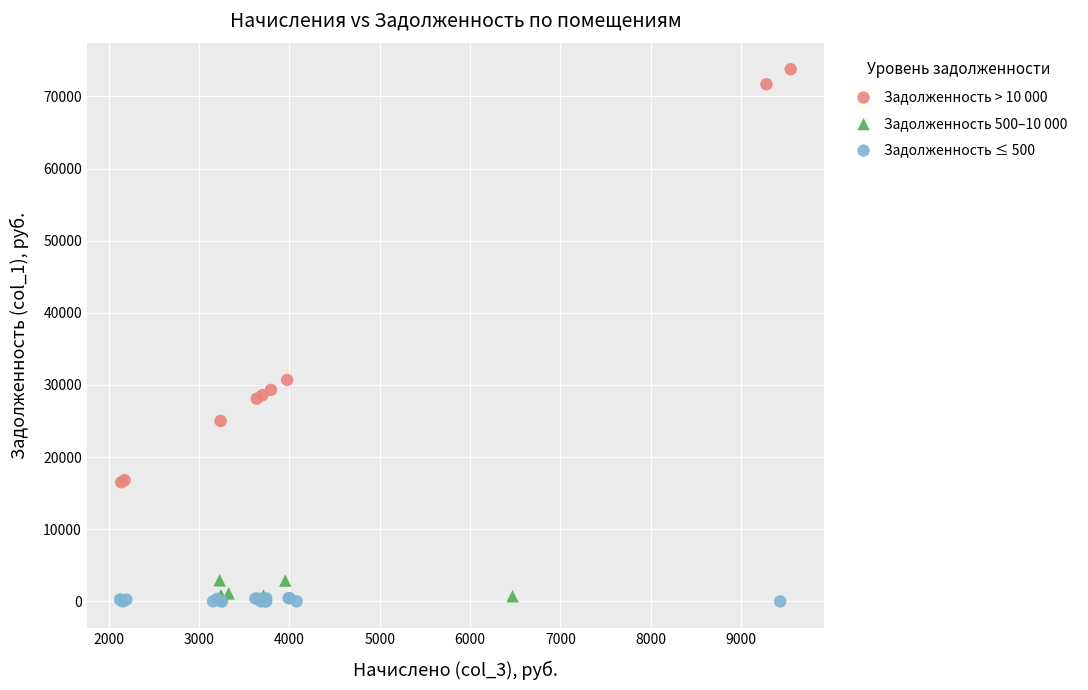

Which series has the widest spread of Y values?

Задолженность > 10 000